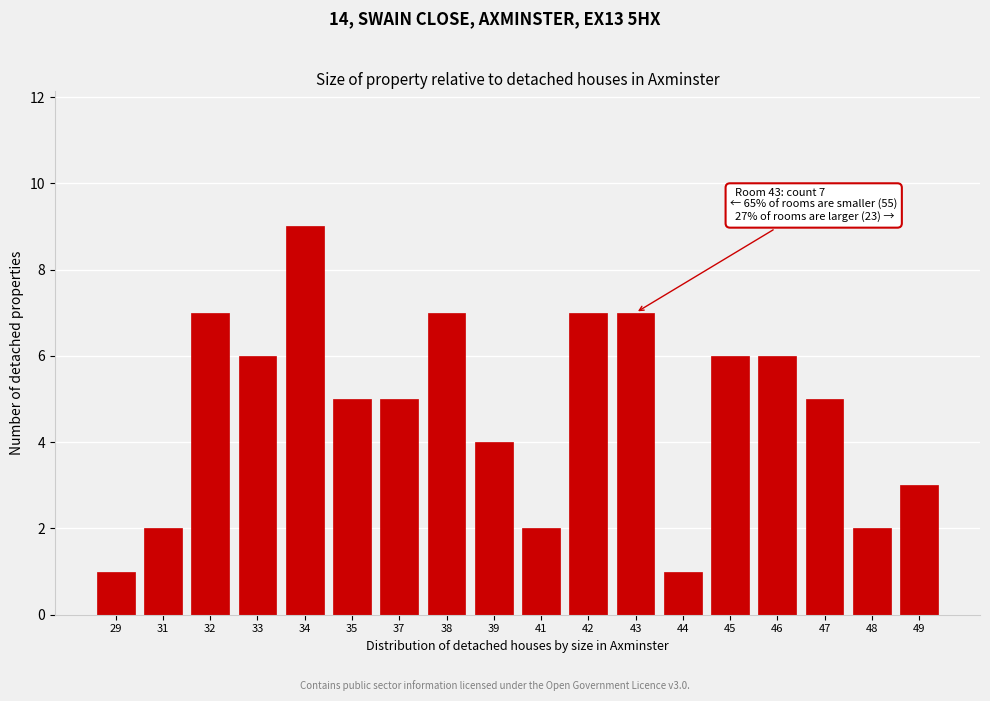

Reading left to right, extract all data points from this chart.

1	2	7	6	9	5	5	7	4	2	7	7	1	6	6	5	2	3